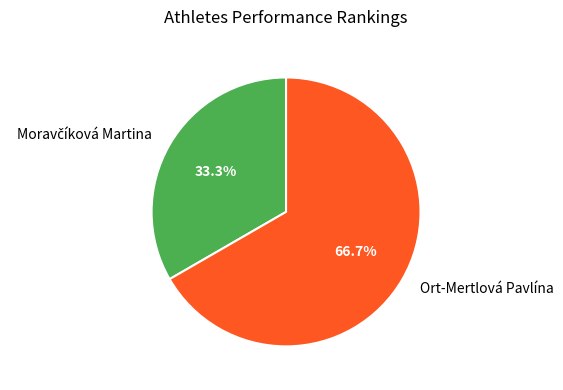

To the nearest percent, what is the average slice percentage?

50%